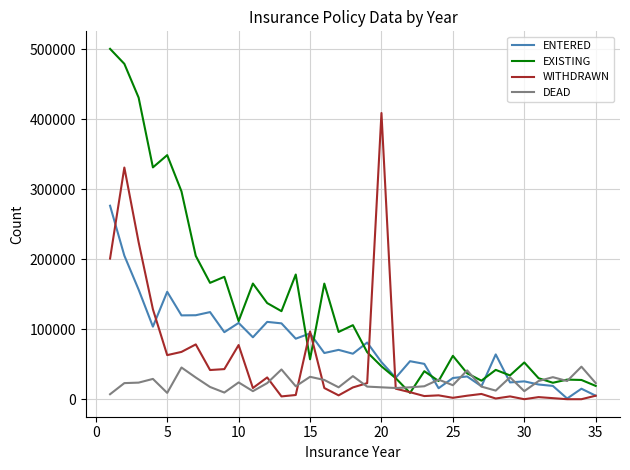

List the series in order of their peak value, highest first.

EXISTING, WITHDRAWN, ENTERED, DEAD